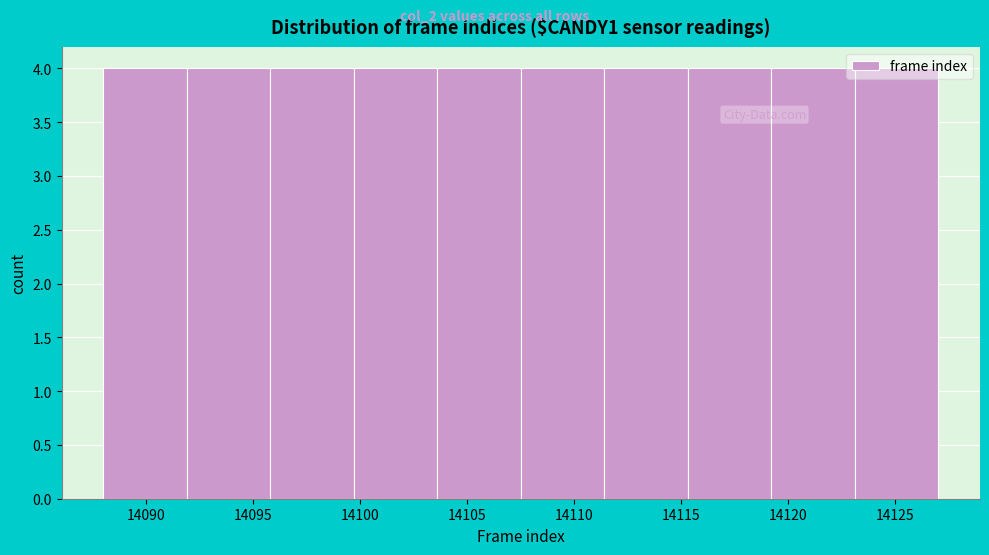

How tall is the bar that spans 14099.7 to 14103.6 on the x-axis? Neither the bar edges nor the heights are printed on the chart, so give them approximately, as read against the axes.

4